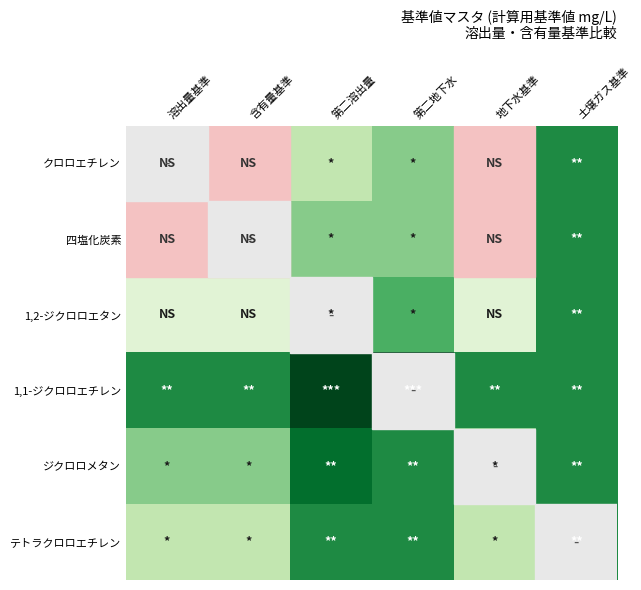

Reading left to right, transcribe all the data shown in this chart.

クロロエチレン: 溶出量基準=-2.7	含有量基準=-2.7	第二溶出量=-2.0	第二地下水=-1.7	地下水基準=-2.7	土壌ガス基準=-1.0
四塩化炭素: 溶出量基準=-2.7	含有量基準=-2.7	第二溶出量=-1.7	第二地下水=-1.7	地下水基準=-2.7	土壌ガス基準=-1.0
1,2-ジクロロエタン: 溶出量基準=-2.4	含有量基準=-2.4	第二溶出量=-1.4	第二地下水=-1.4	地下水基準=-2.4	土壌ガス基準=-1.0
1,1-ジクロロエチレン: 溶出量基準=-1.0	含有量基準=-1.0	第二溶出量=0.0	第二地下水=0.0	地下水基準=-1.0	土壌ガス基準=-1.0
ジクロロメタン: 溶出量基準=-1.7	含有量基準=-1.7	第二溶出量=-0.7	第二地下水=-1.0	地下水基準=-1.7	土壌ガス基準=-1.0
テトラクロロエチレン: 溶出量基準=-2.0	含有量基準=-2.0	第二溶出量=-1.0	第二地下水=-1.0	地下水基準=-2.0	土壌ガス基準=-1.0